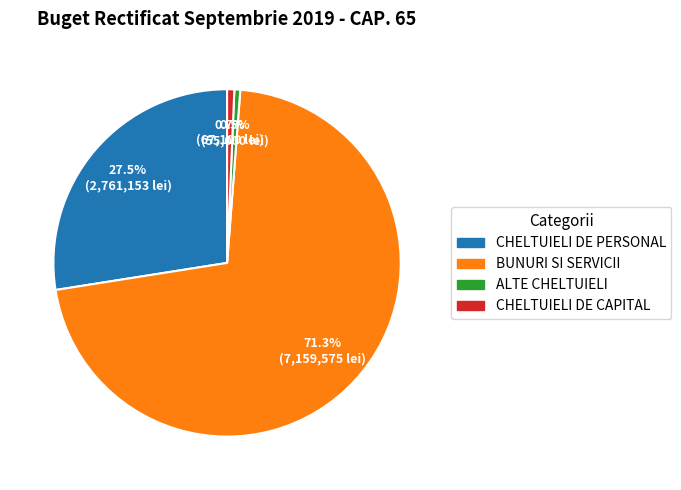

Combined, what portion of the pie is BUNURI SI SERVICII and ALTE CHELTUIELI?

71.8%